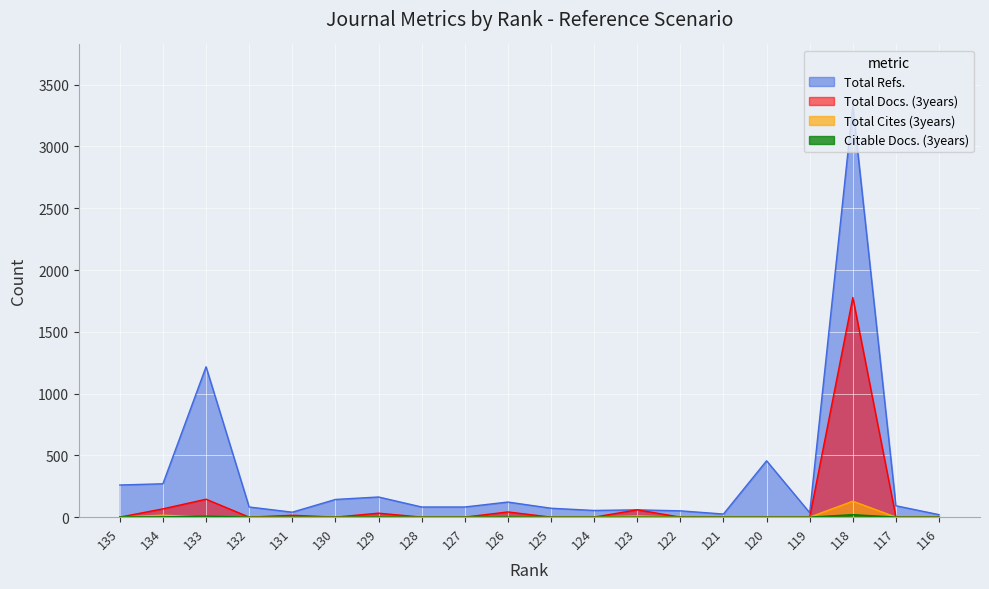

At which category is the sum across all series the highest?

118